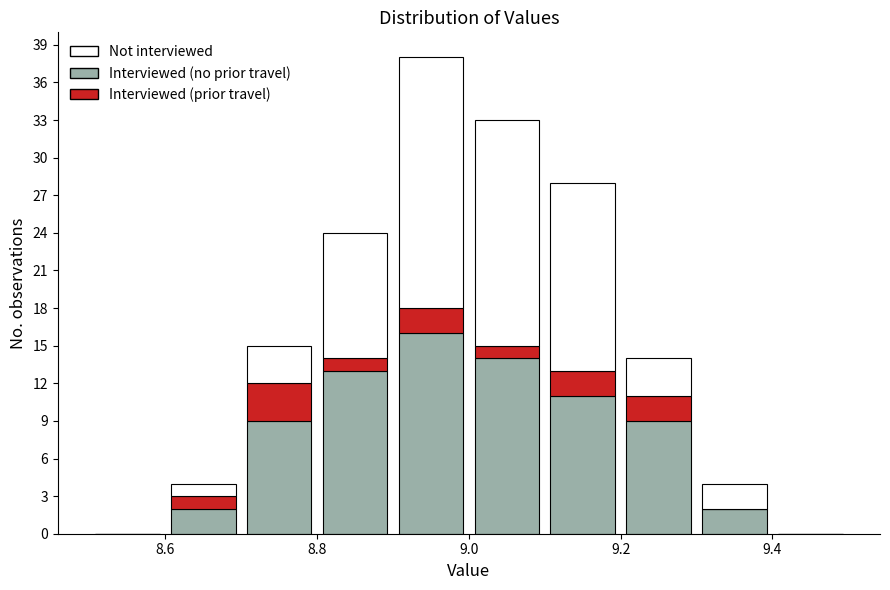

Reading left to right, transcribe this chart: for each stacked bar, give the range it covers on the x-axis and its total height. The values are not printed on the chart, so give them approximately, as read against the axis.

8.5 to 8.6: 0
8.6 to 8.7: 4
8.7 to 8.8: 15
8.8 to 8.9: 24
8.9 to 9.0: 38
9.0 to 9.1: 33
9.1 to 9.2: 28
9.2 to 9.3: 14
9.3 to 9.4: 4
9.4 to 9.5: 0